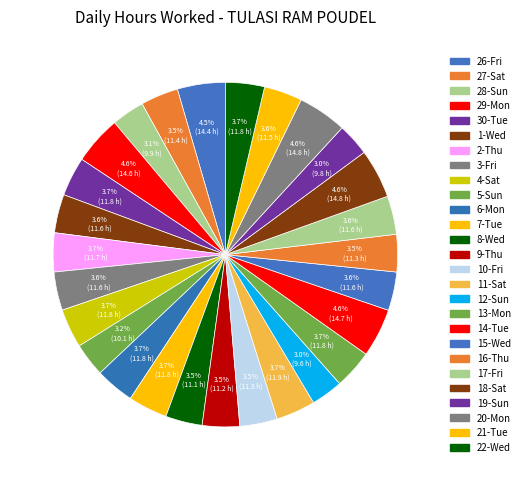

How many segments does this pie chart have?

27